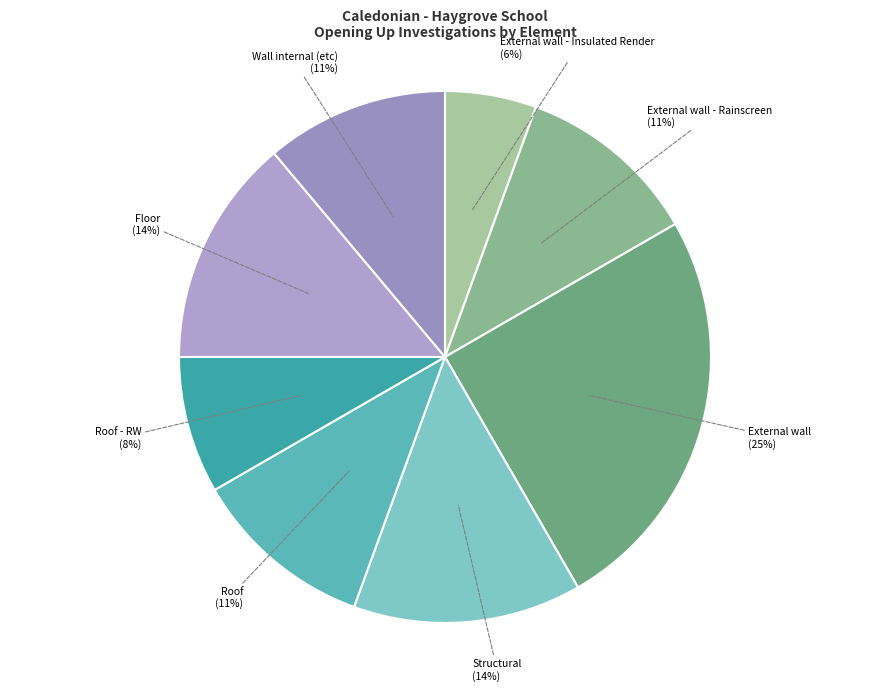

To the nearest percent, what is the average slice percentage?

12%